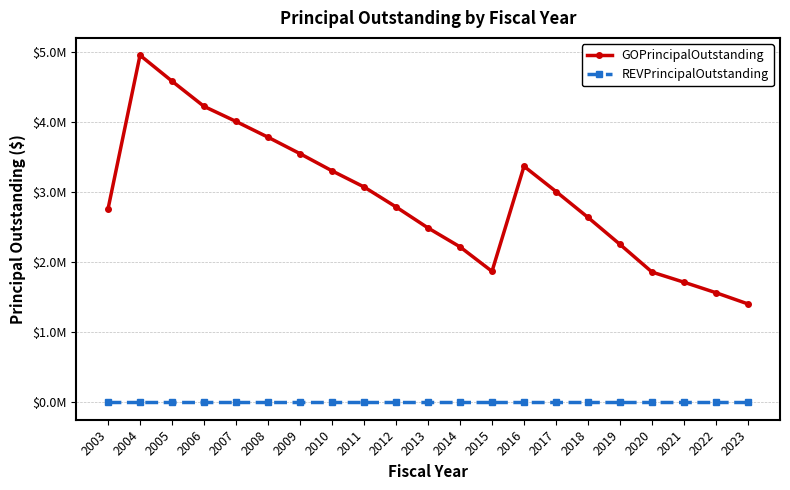

Is this an area chart (filled region under the line)?

No